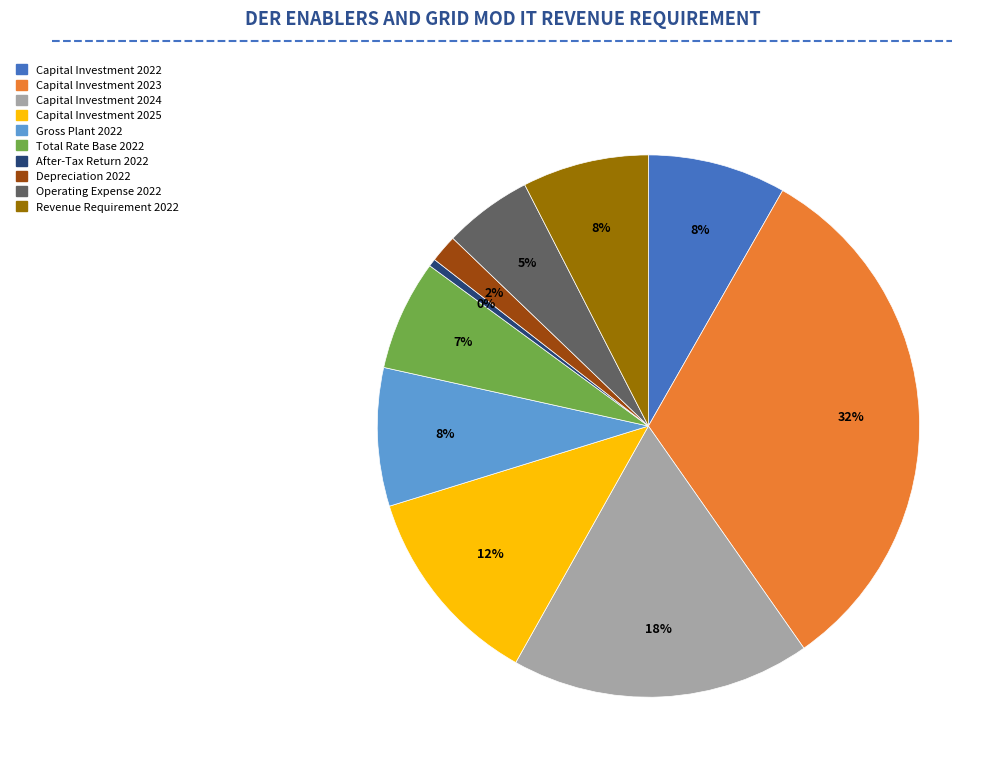

Count the number of slices in the pie.

10